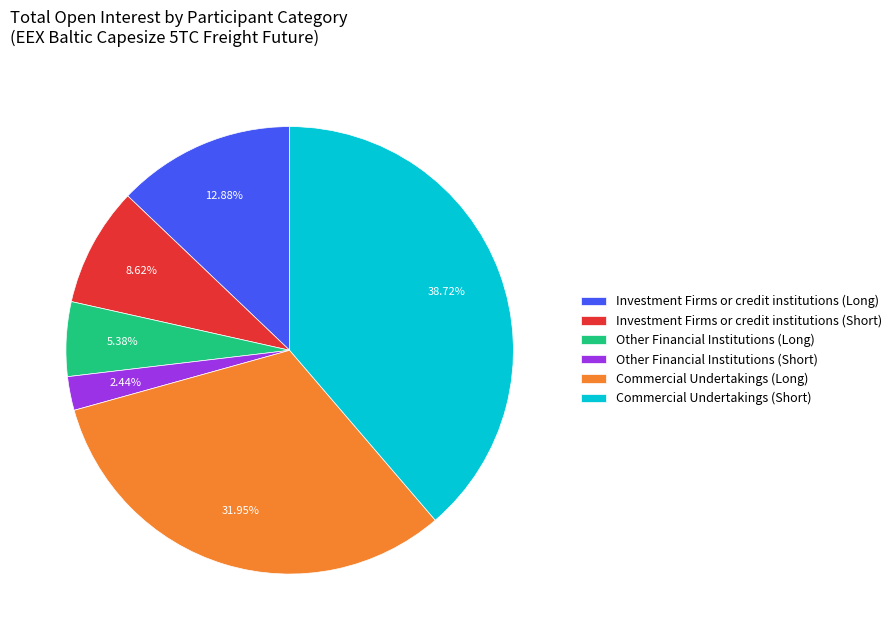

To the nearest percent, what portion does Commercial Undertakings (Long) represent?

32%